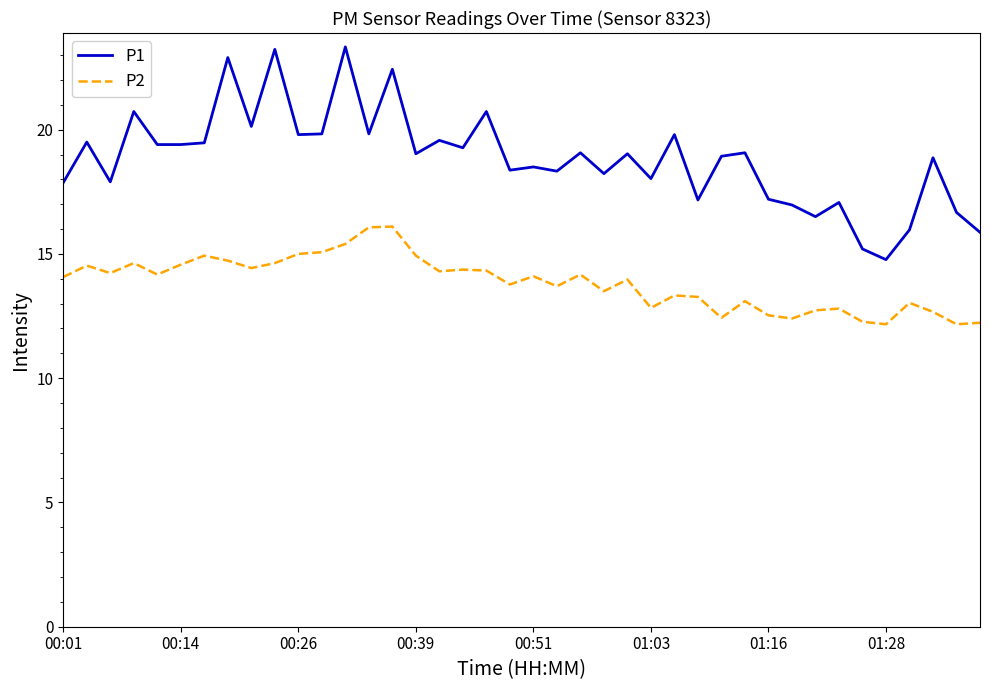

Which series has the largest total across all categories?

P1